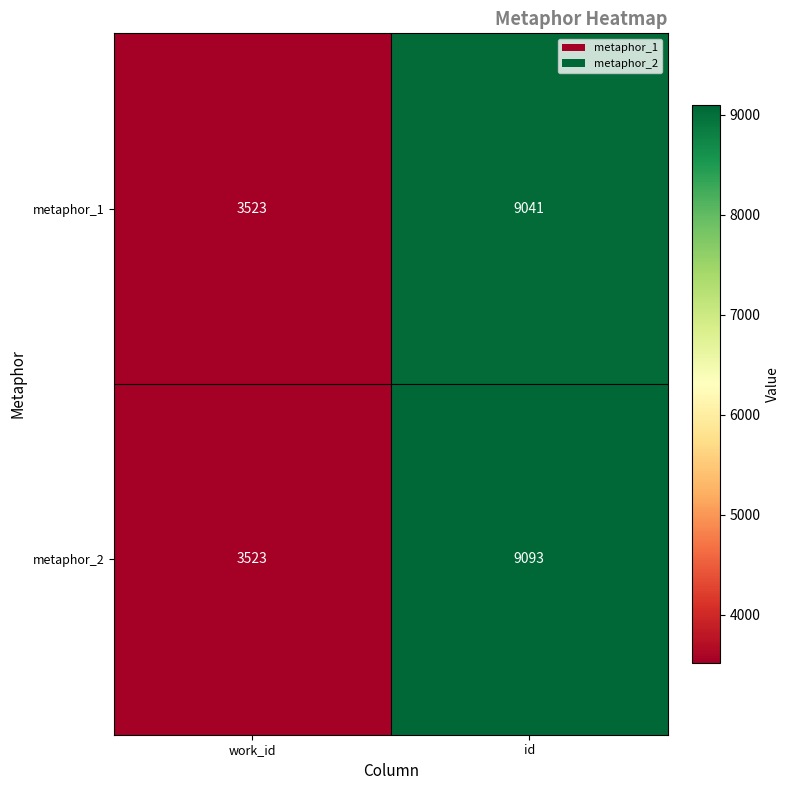

What is the difference between the metaphor_1 values at work_id and id?

5518